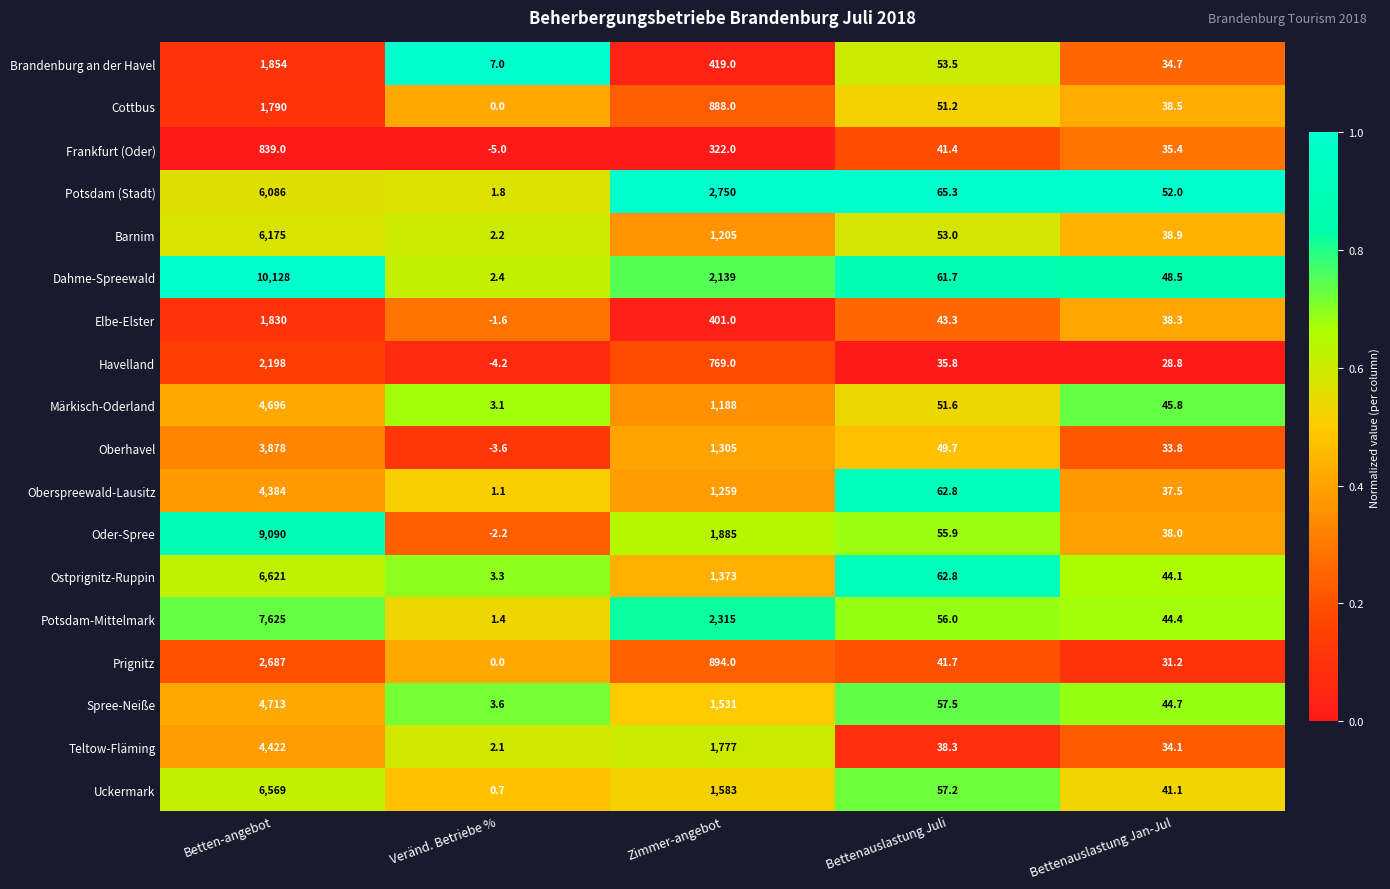

At which label does Oberhavel first exceed 49?

Betten-angebot